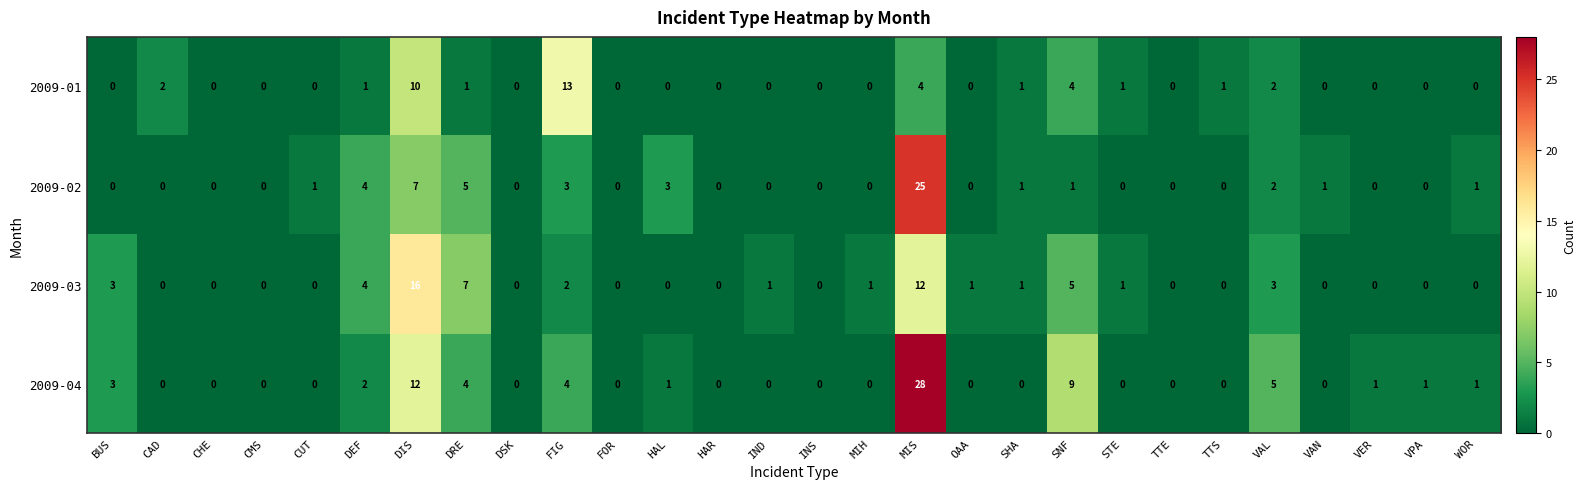

What is the spread (max minus min) of values at SHA?

1